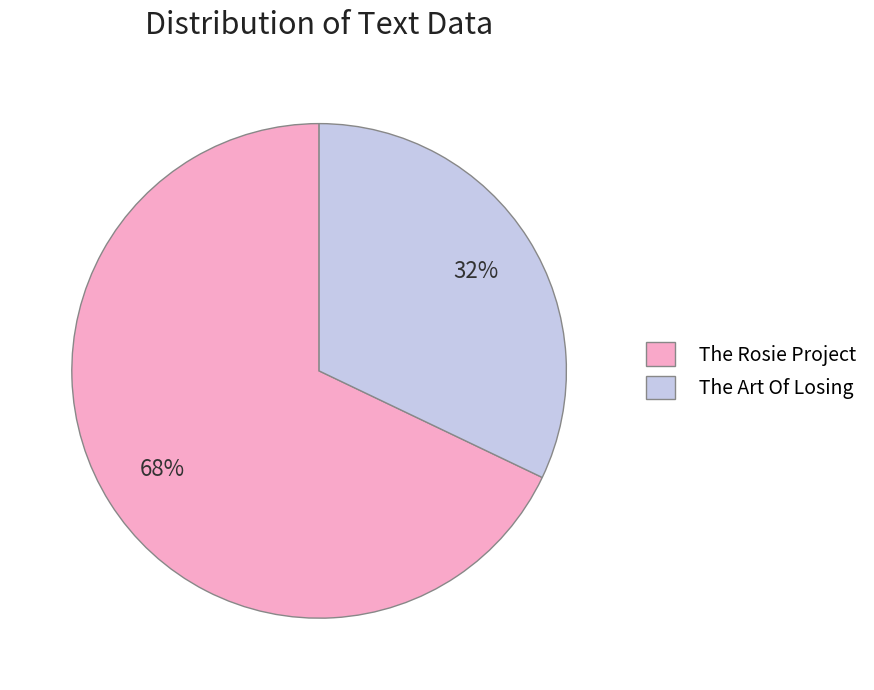

To the nearest percent, what is the average slice percentage?

50%